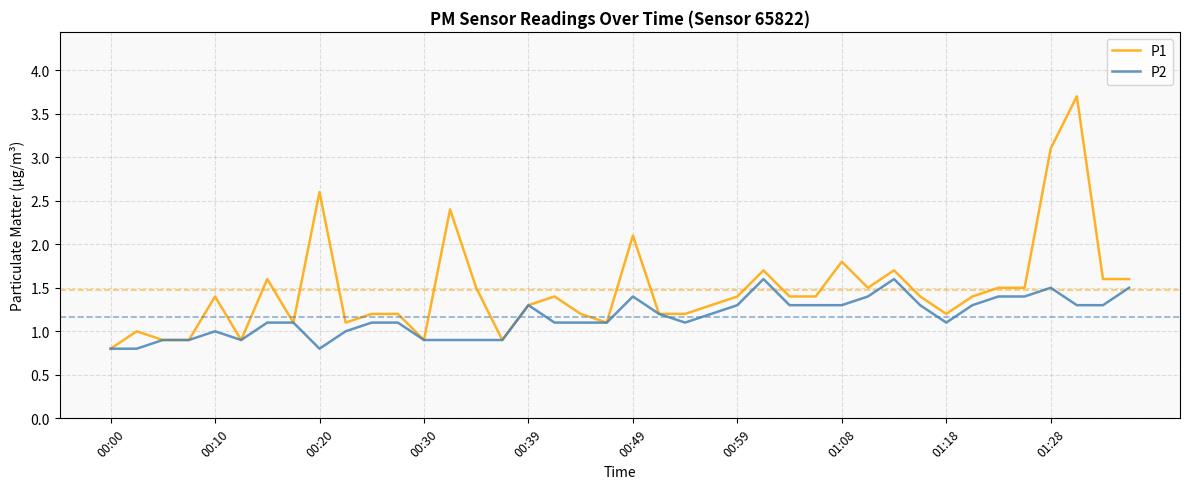

What is the maximum value for P1?

3.7